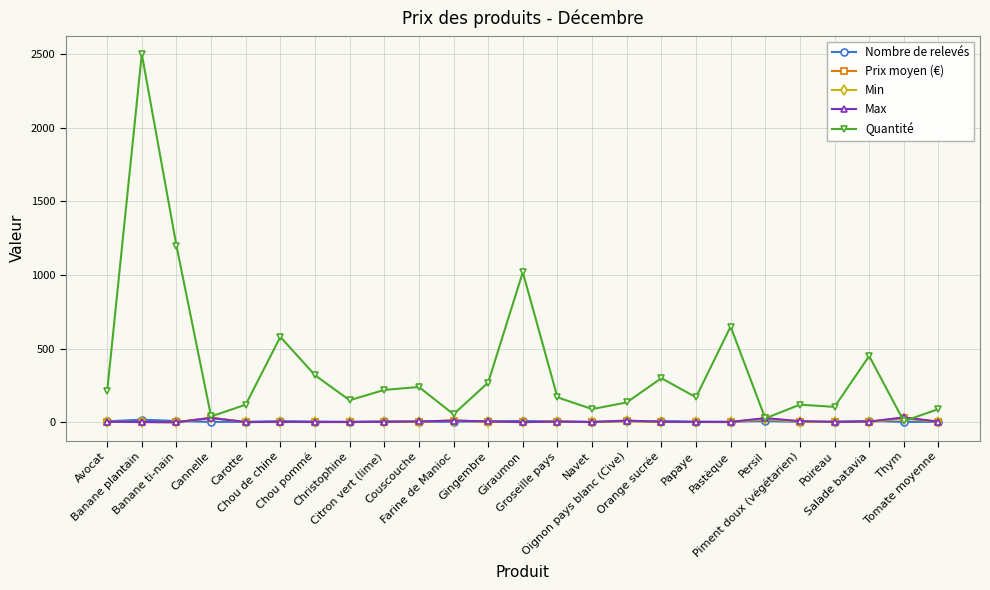

What value does the Min series have at Piment doux (végétarien)?

3.5